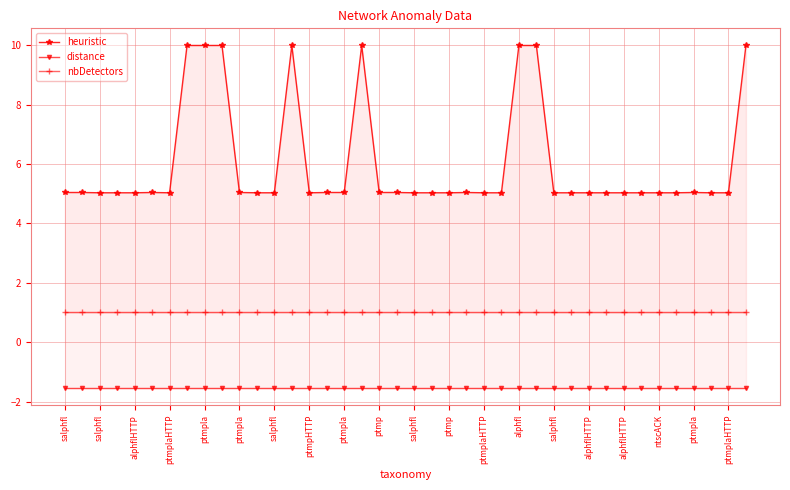

Does the chart have visible grid lines?

Yes